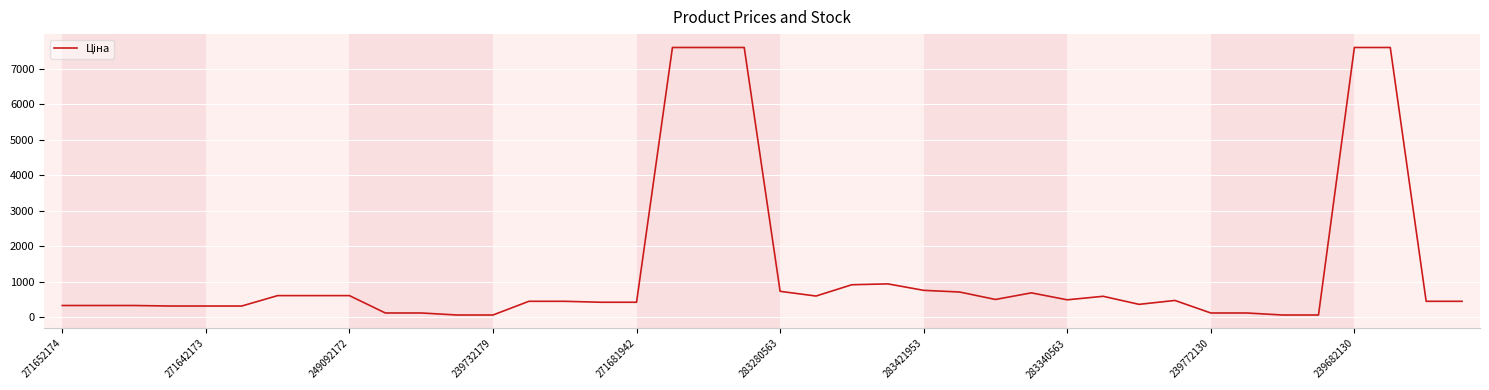

What is the maximum value shown in the chart?

7596.5